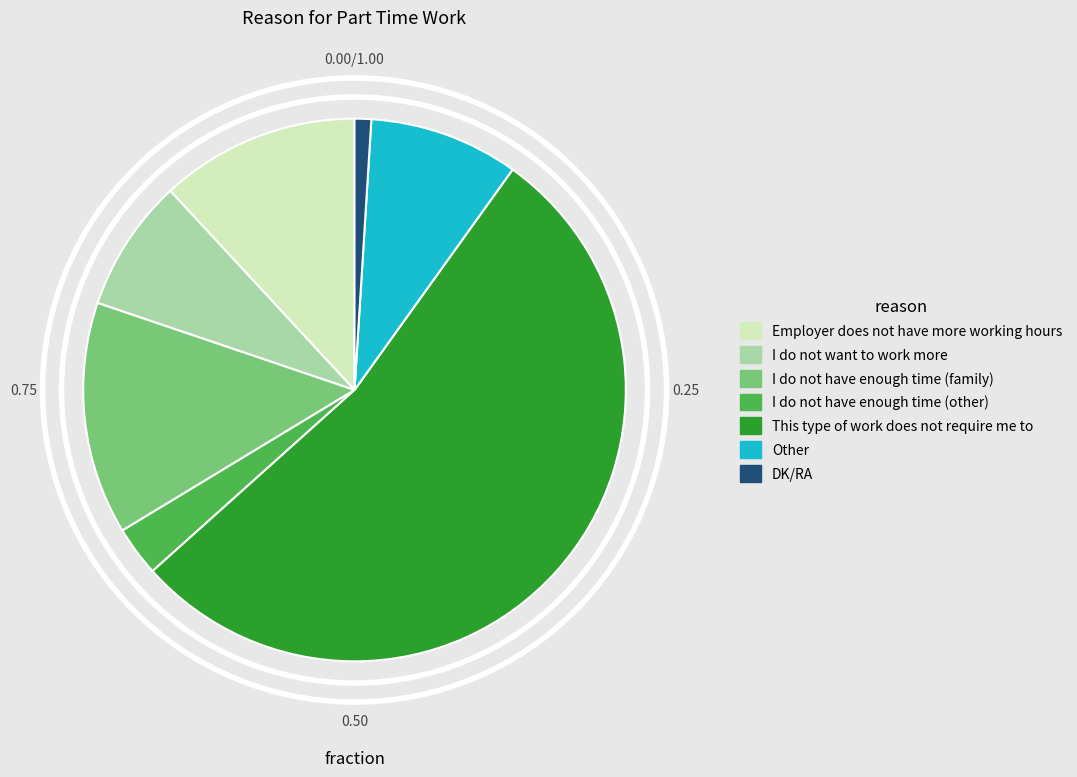

Which slice is the smallest?

DK/RA